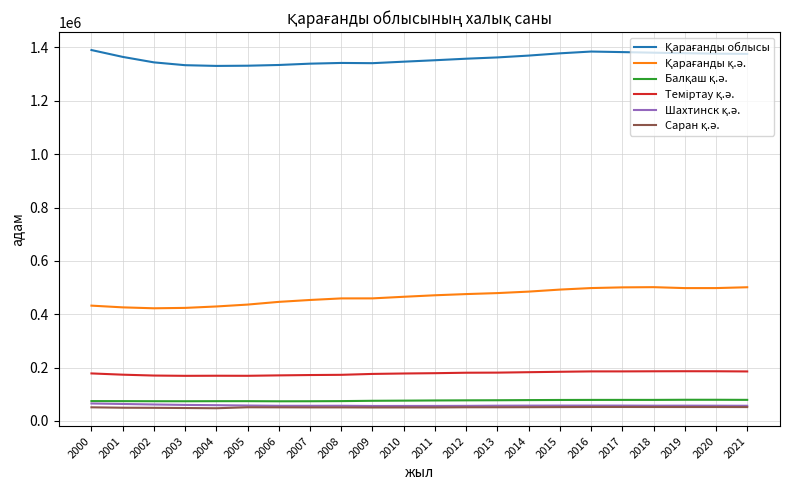

What is the greatest value displayed?

1390454